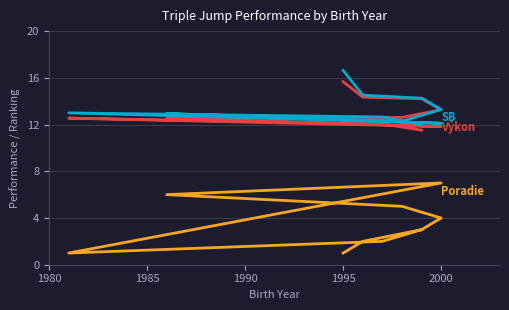

What is the difference between the Poradie values at 1985 and 1980?

1.0